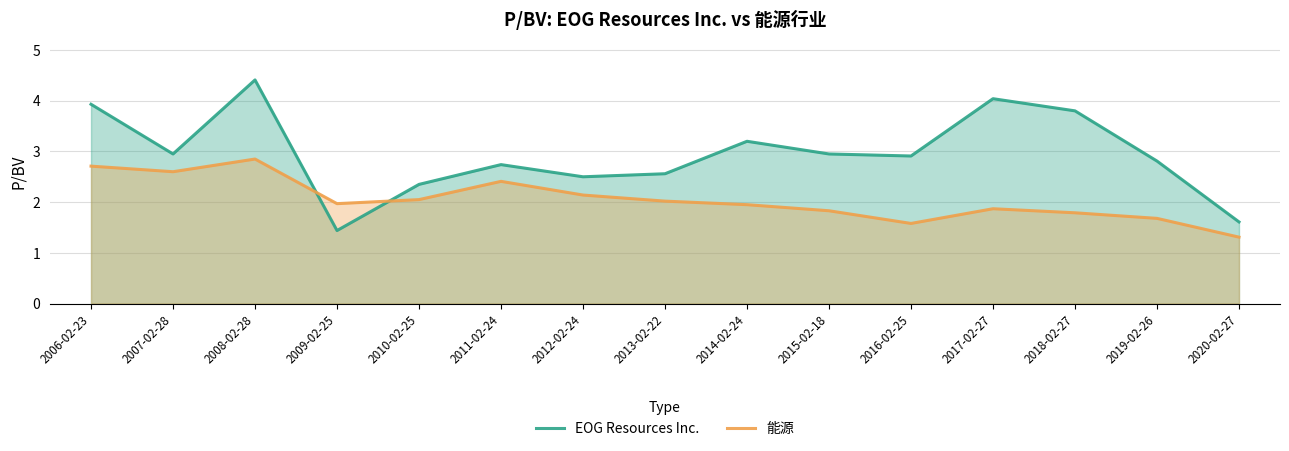

What is the value of the 能源 point at the 12th from the left?

1.9